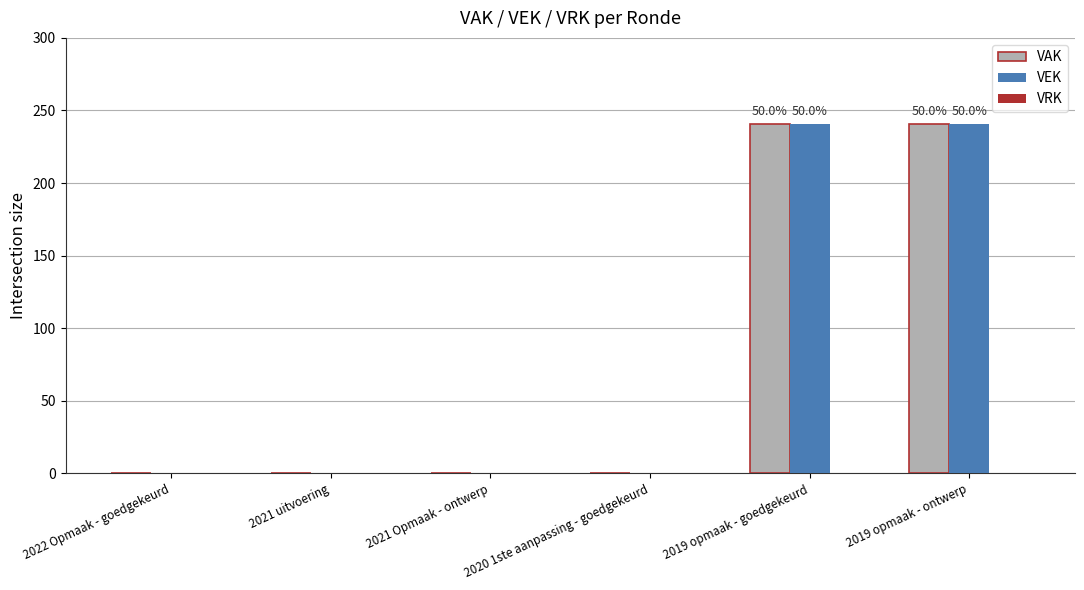

Is it true that VAK equals 161 at 2019 opmaak - ontwerp?

False